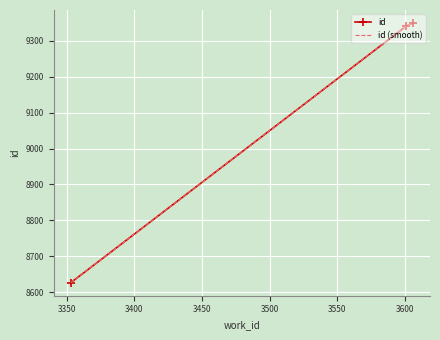

Which series has the largest range (max minus min)?

id